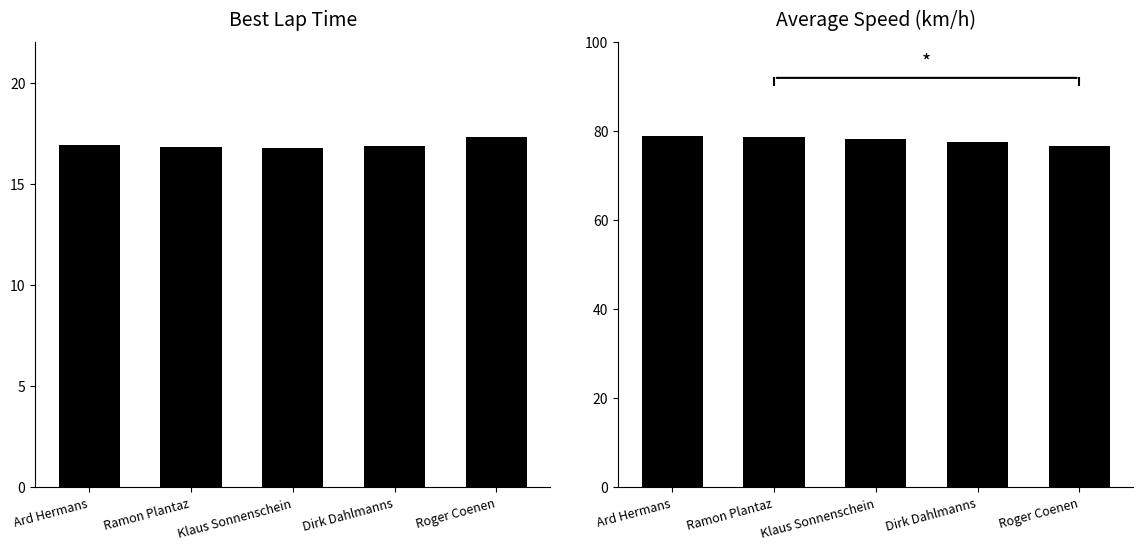

How many bars are there in each group?

2